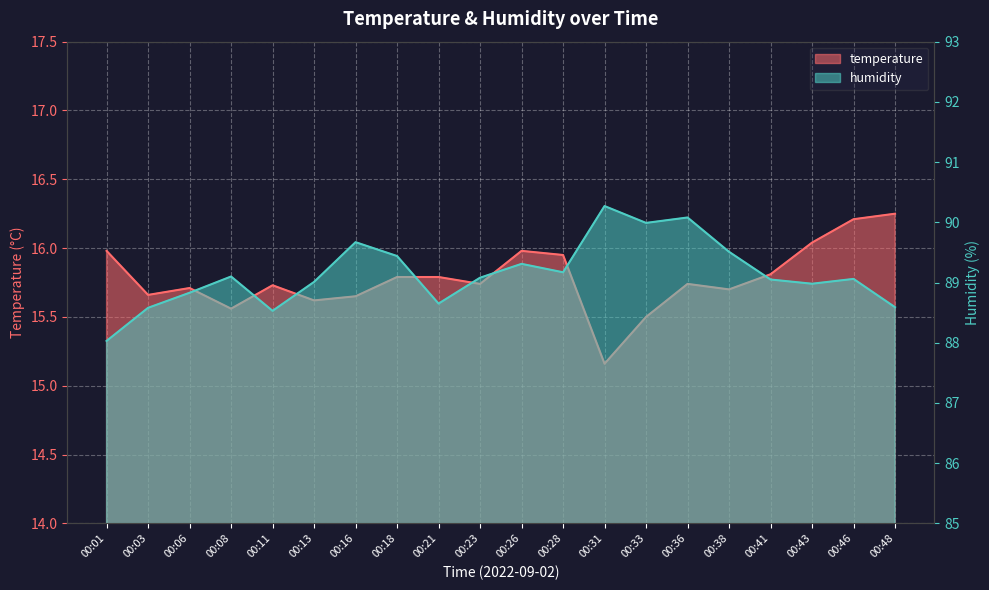

What is the sum of all temperature values?

315.6